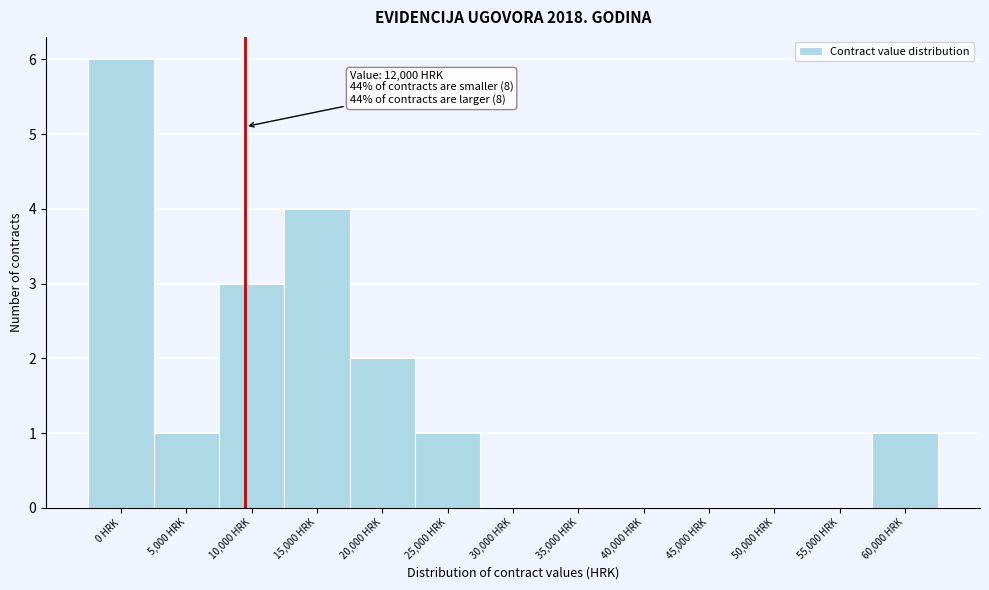

Reading right to left, list all the values displayed in this chart.

60,000 HRK=1	55,000 HRK=0	50,000 HRK=0	45,000 HRK=0	40,000 HRK=0	35,000 HRK=0	30,000 HRK=0	25,000 HRK=1	20,000 HRK=2	15,000 HRK=4	10,000 HRK=3	5,000 HRK=1	0 HRK=6